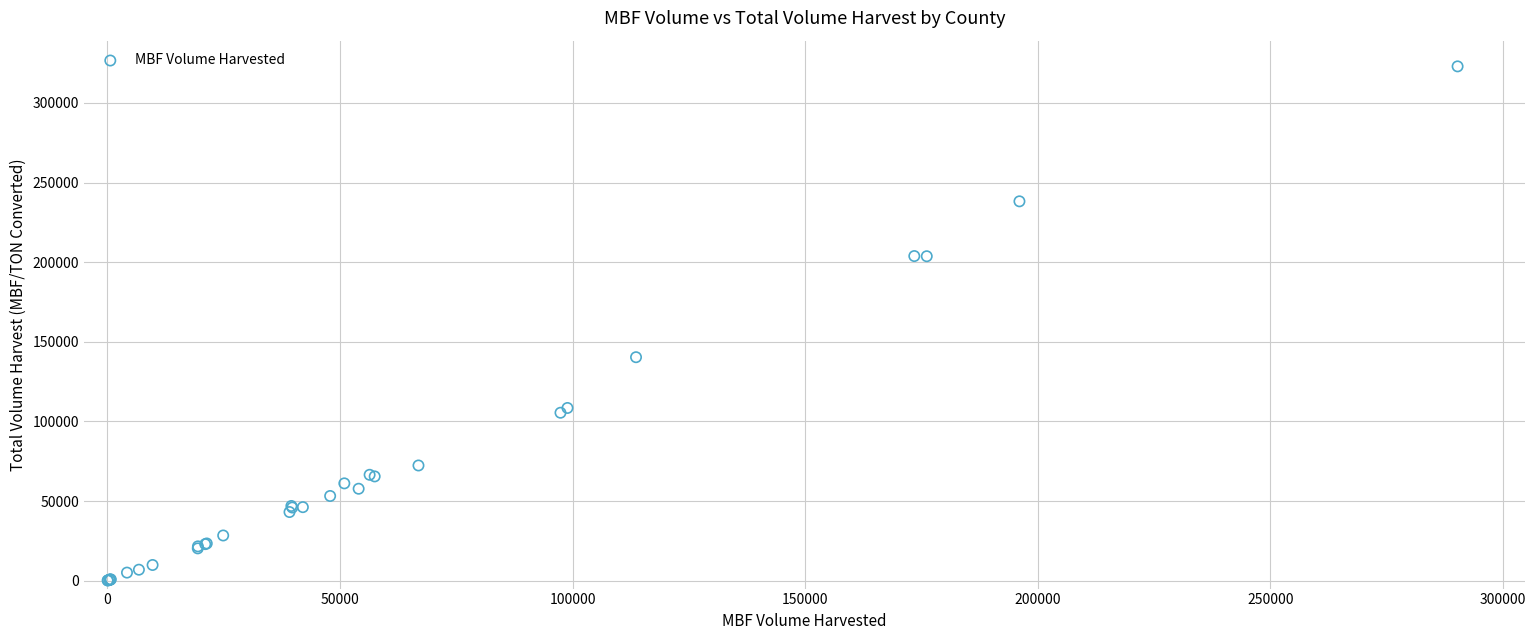

What Y value in the scatter plot is closest to 161523?

140310